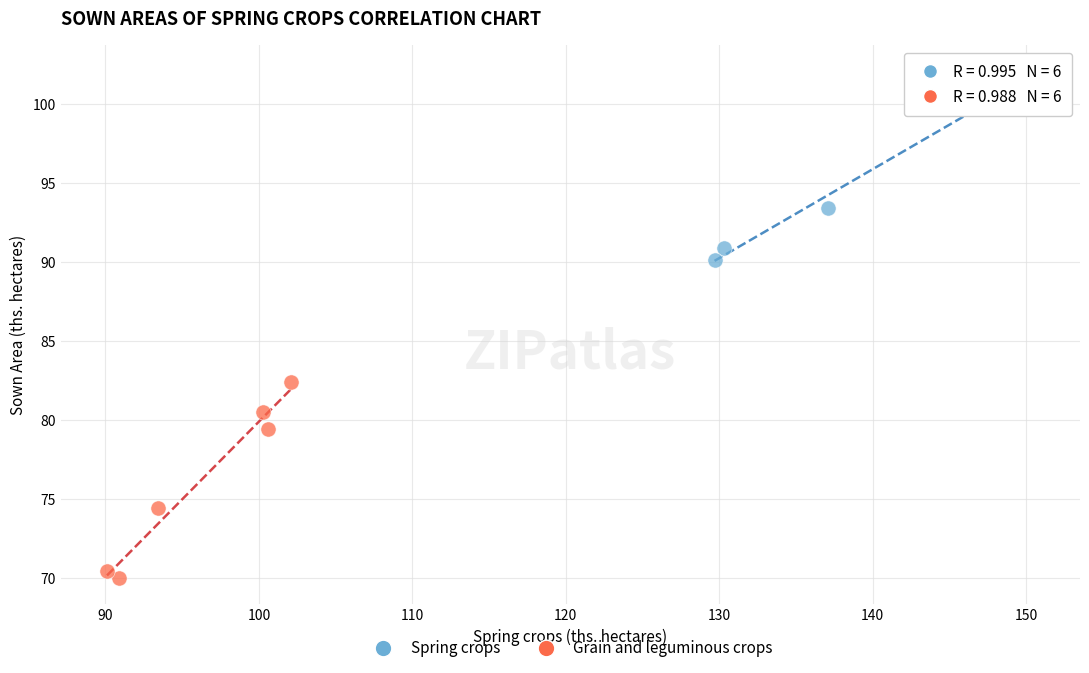

Which series reaches the minimum Y coordinate?

Grain and leguminous crops